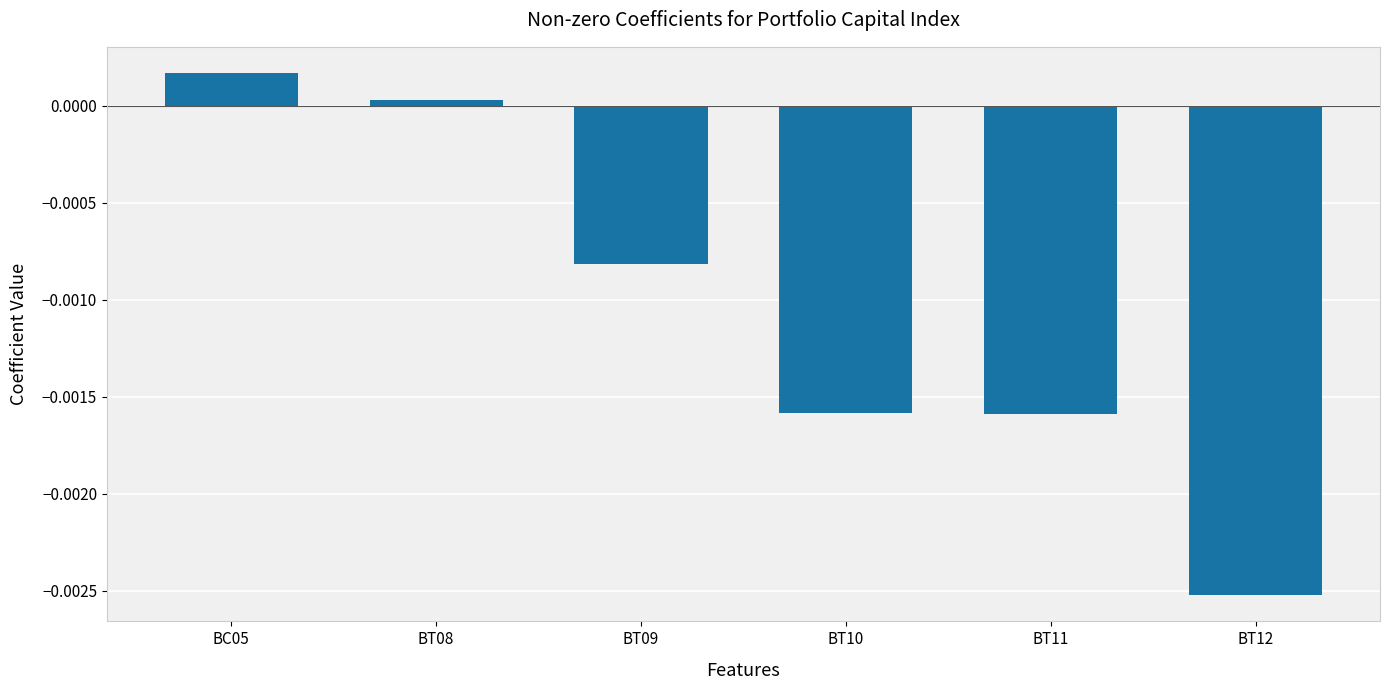

At which category does the chart reach its peak across all series?

BC05